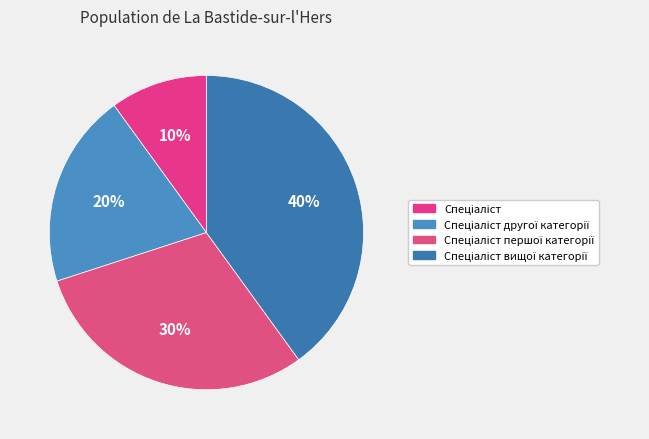

Which slice is the smallest?

Спеціаліст